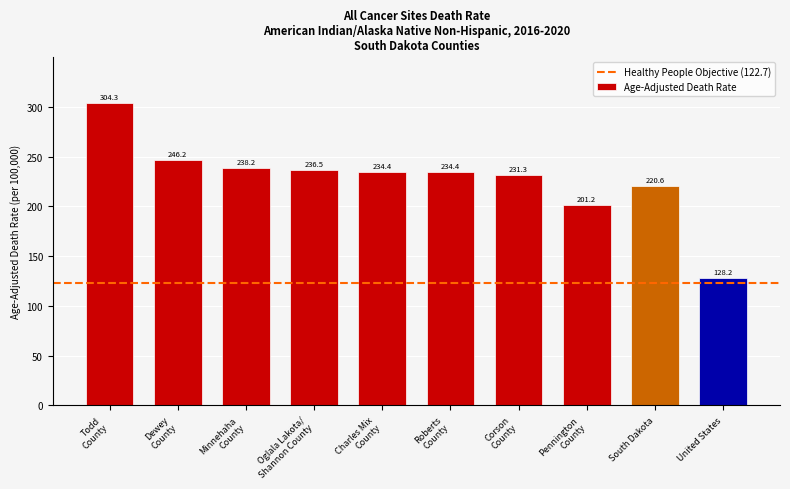

What is the difference between the maximum and minimum values?

176.1